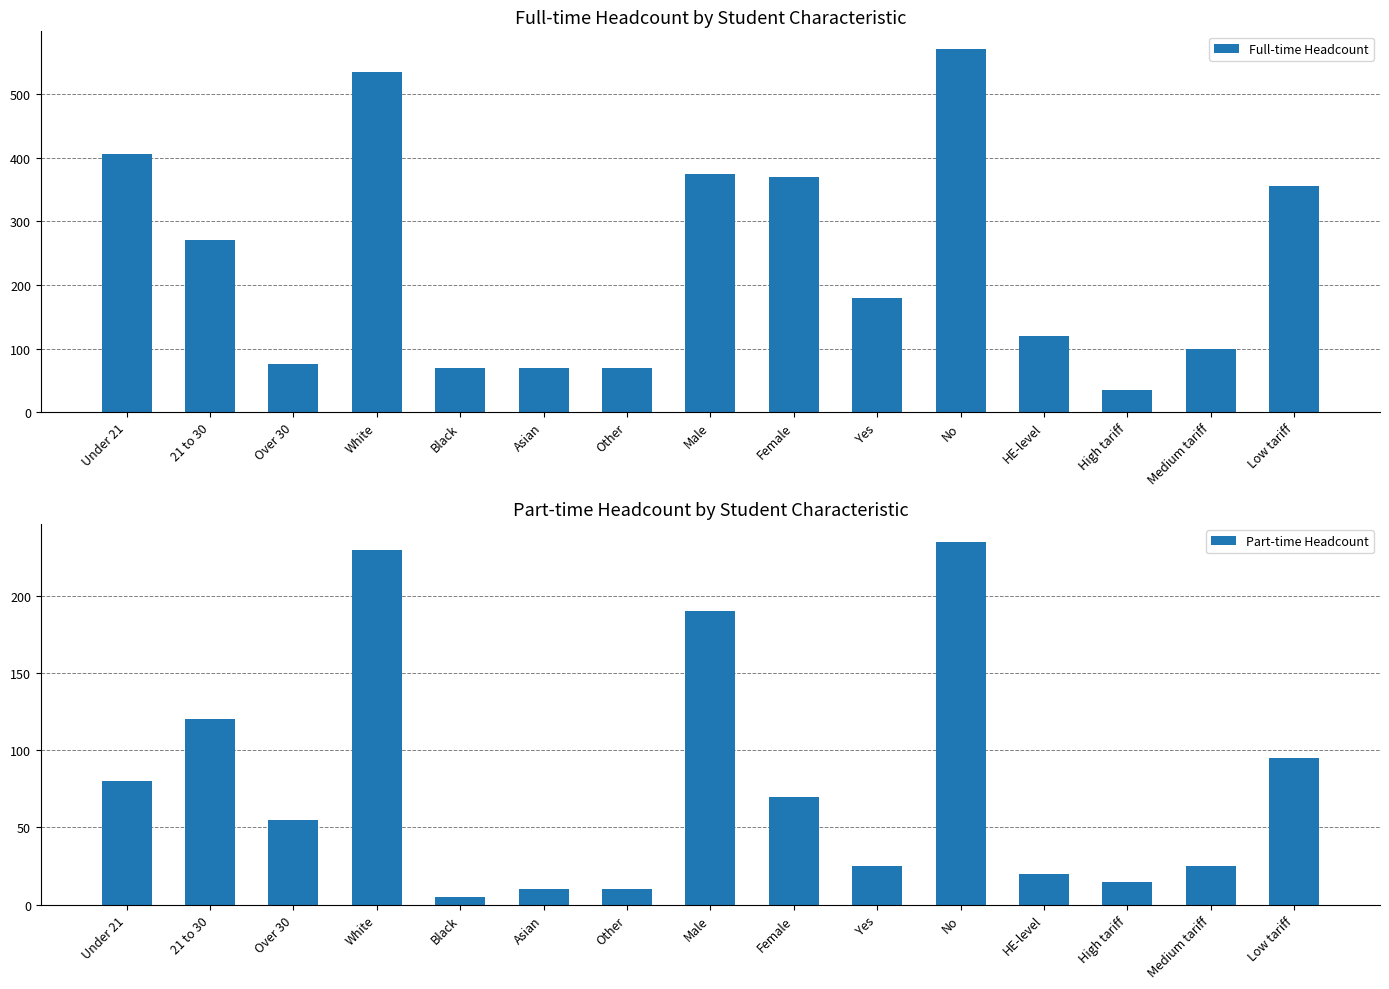

What is the sum of the Part-time Headcount values at Medium tariff and 21 to 30?

145